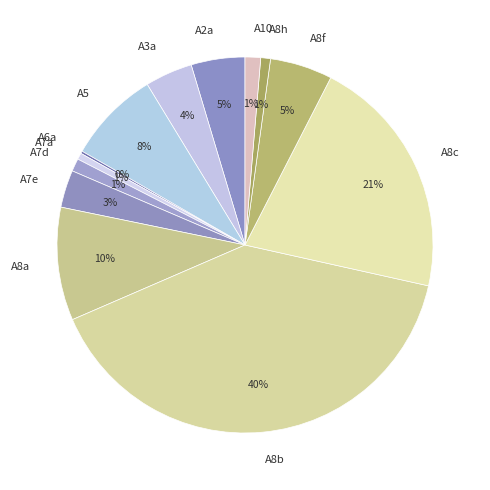

Which has a higher value, A2a or A8h?

A2a